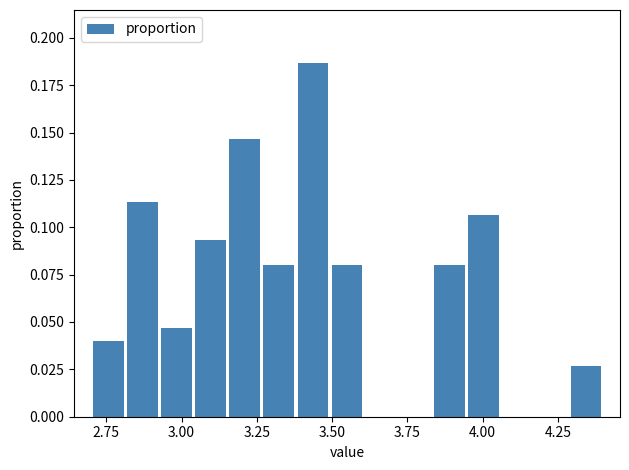

Around what value on the x-axis is the tallest bar? Give the approximate position of its centre, as read against the axis.

3.45